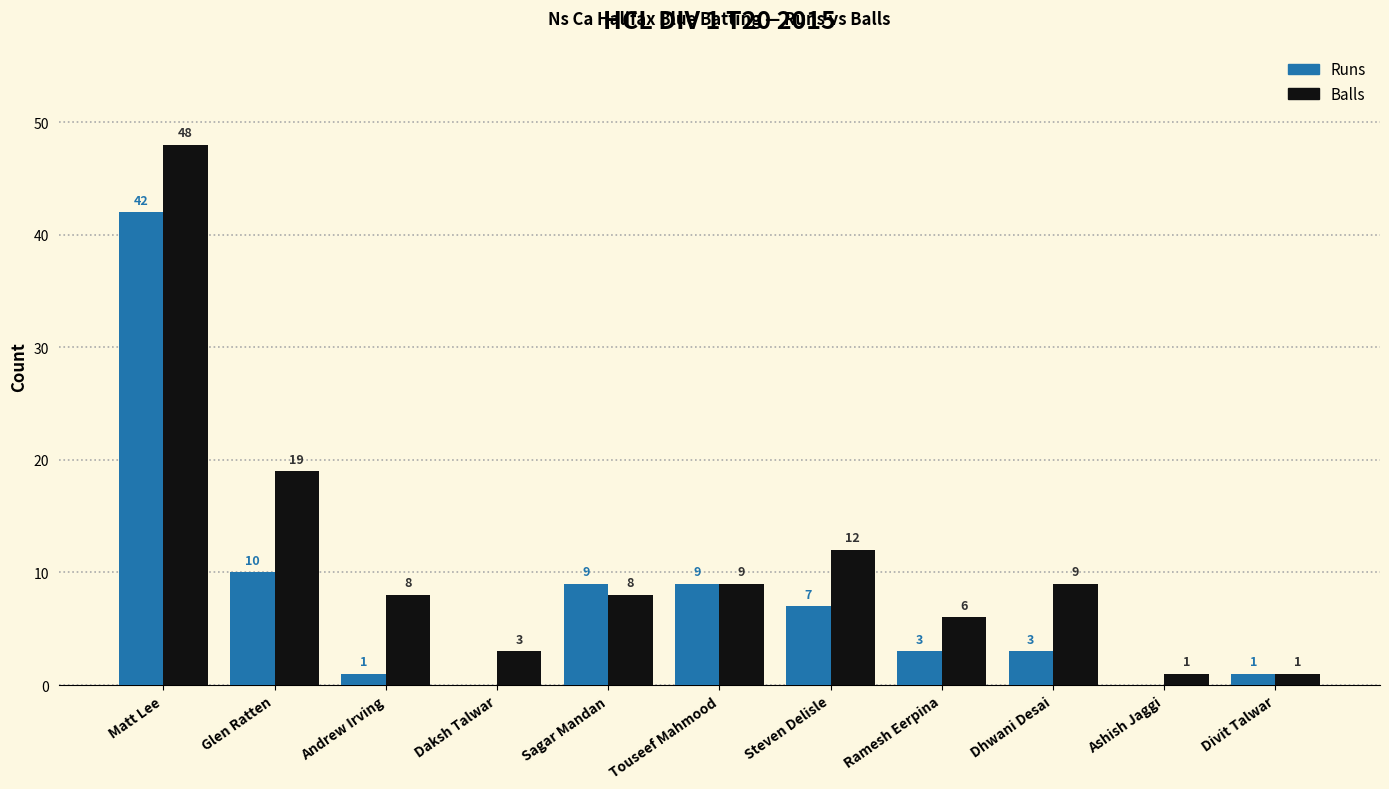

What is the maximum value shown in the chart?

48